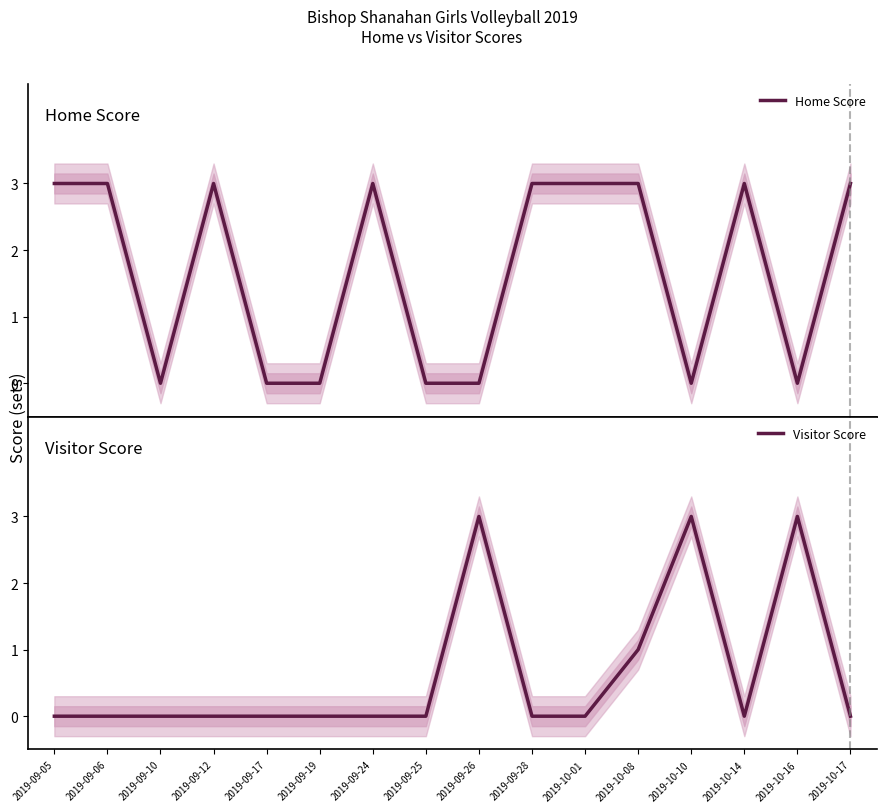

Is it true that Visitor Score equals 1 at 2019-09-17?

False